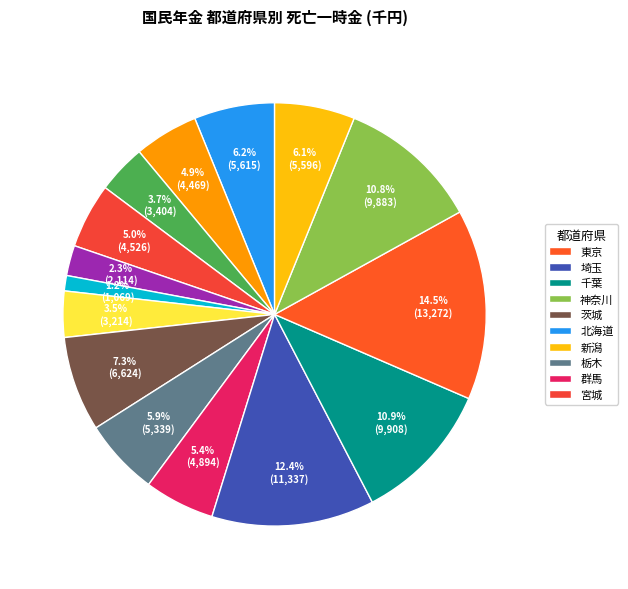

Count the number of slices in the pie.

15